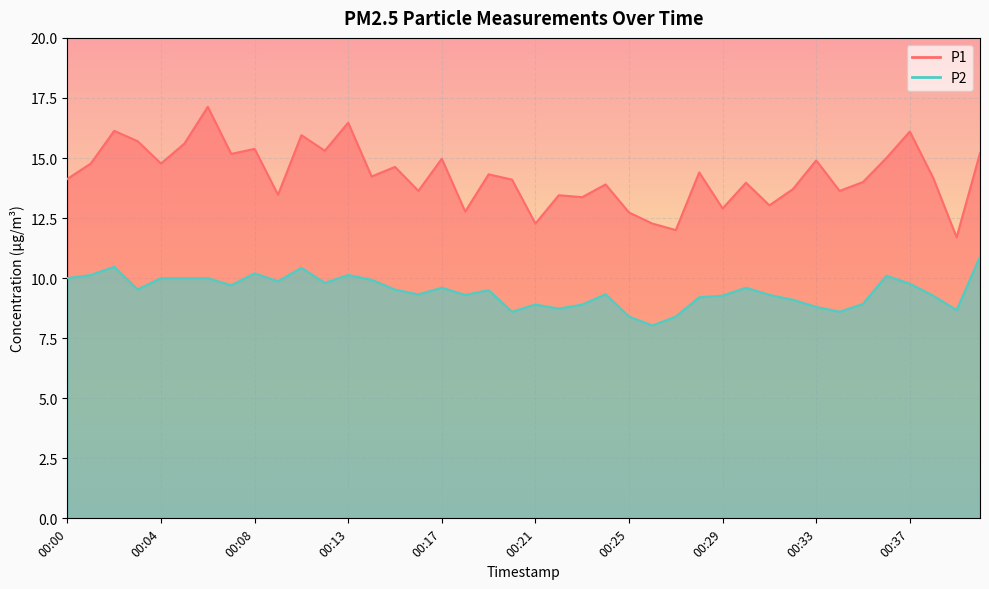

What is the minimum value shown in the chart?

8.0